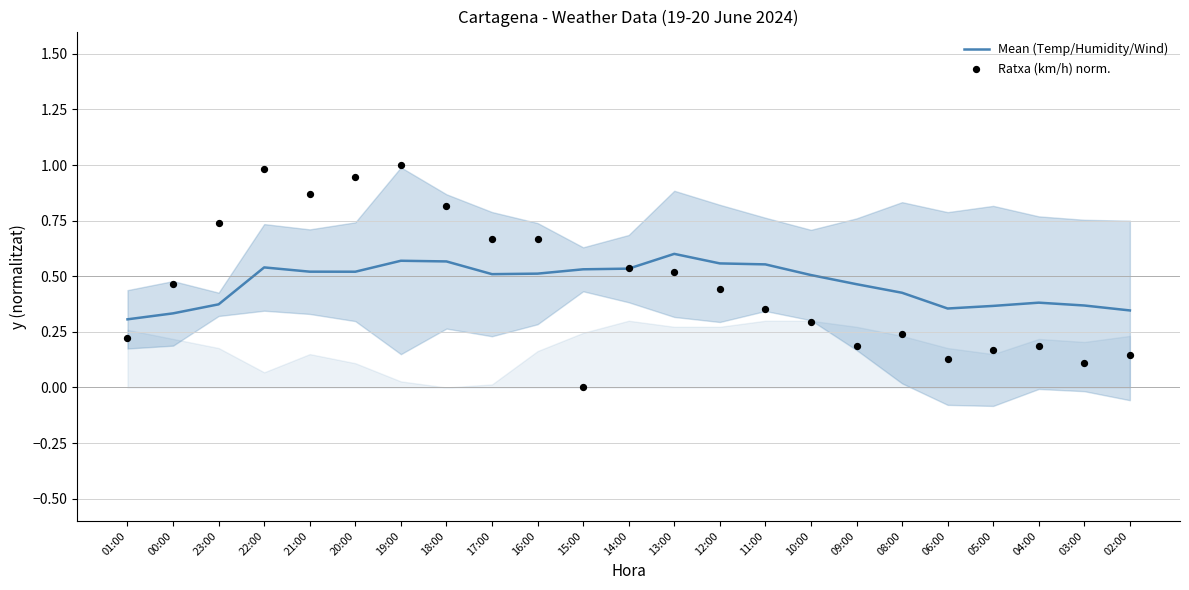

Which series has the largest total across all categories?

Mean (Temp/Humidity/Wind)